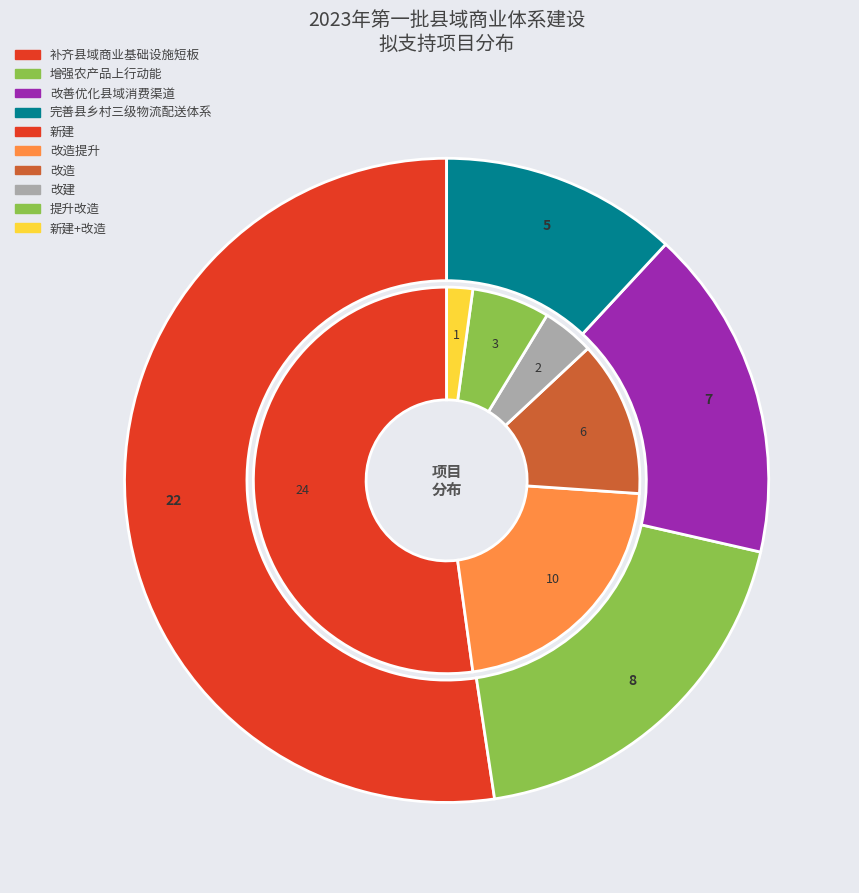

How much of the chart is everything except 增强农产品上行动能?

81.0%